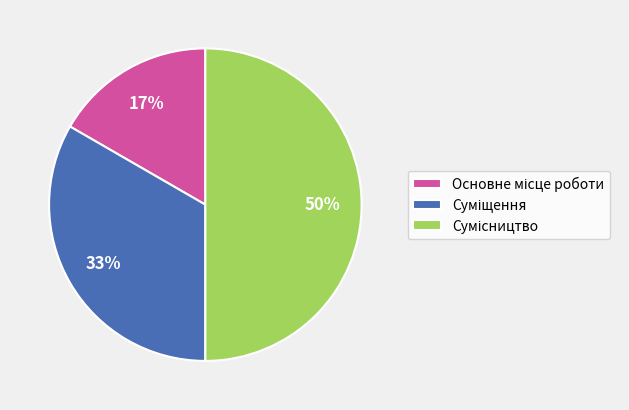

To the nearest percent, what is the difference between the largest and smallest slice percentages?

33%